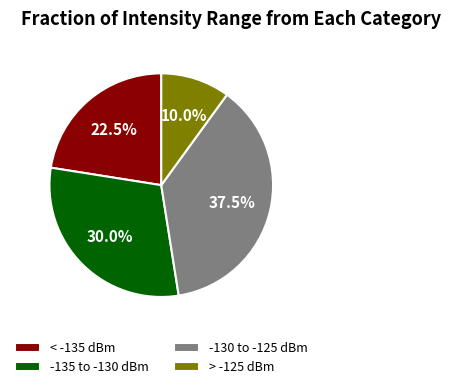

Which slice is the smallest?

> -125 dBm